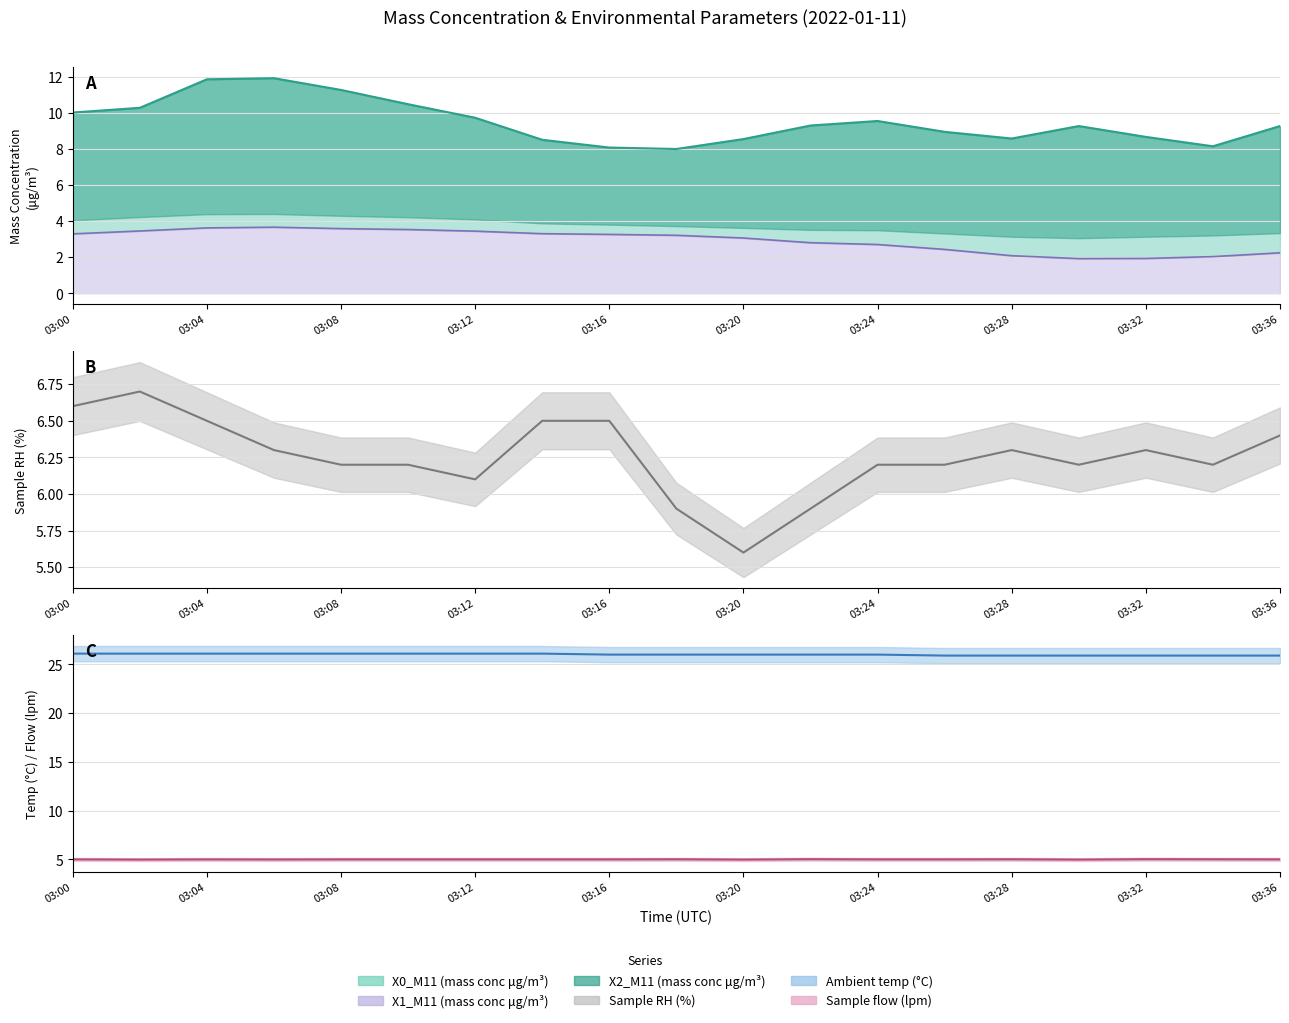

How many values in the X1 lower series exceed 3?

11